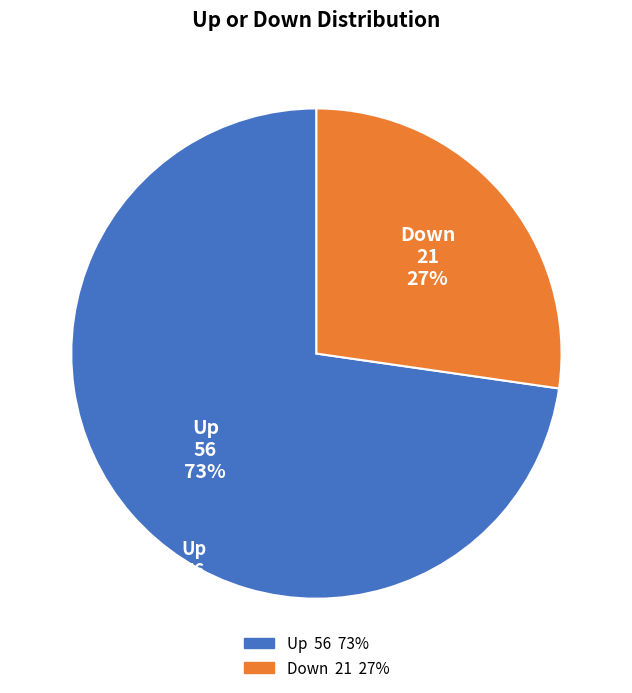

Does any single category account for the majority?

Yes